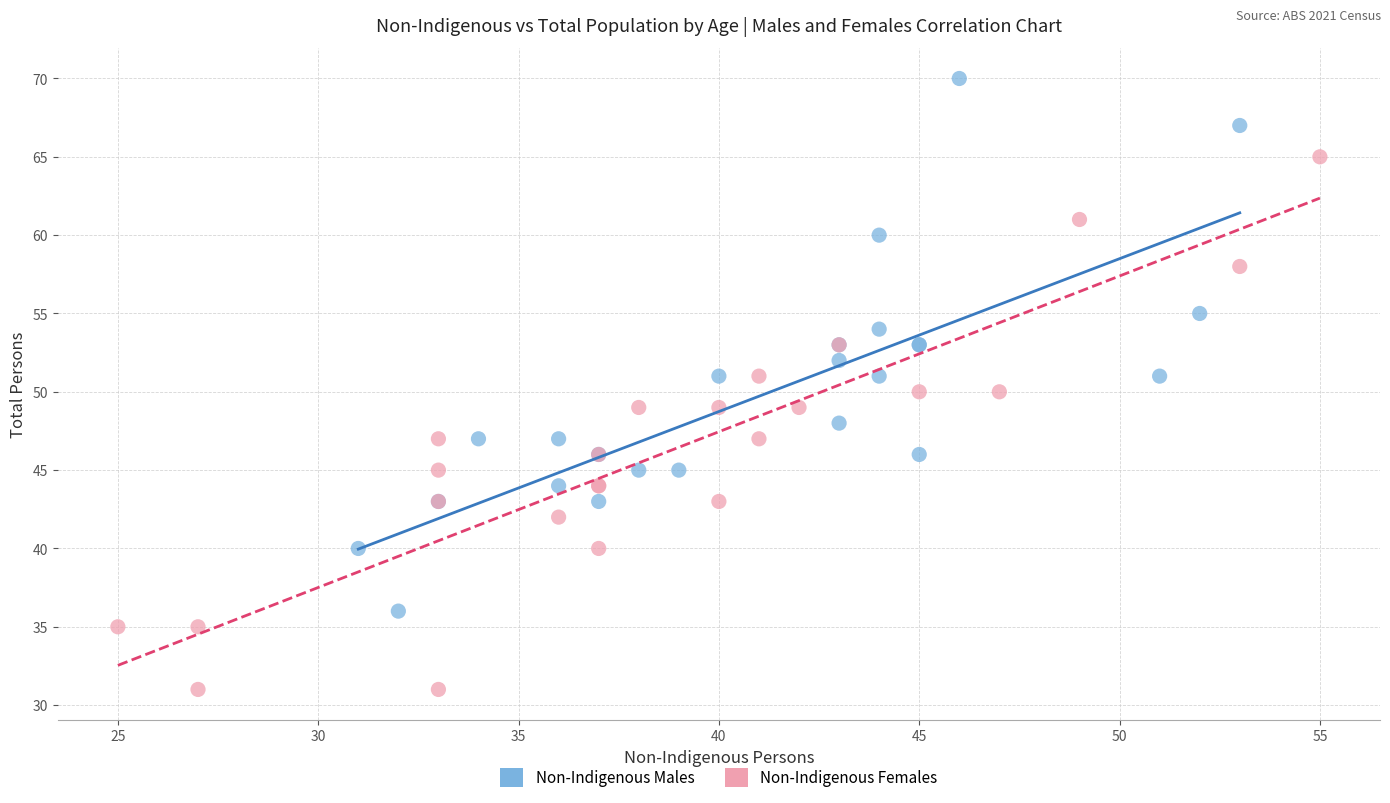

What are all the series names shown in the legend?

Non-Indigenous Males, Non-Indigenous Females